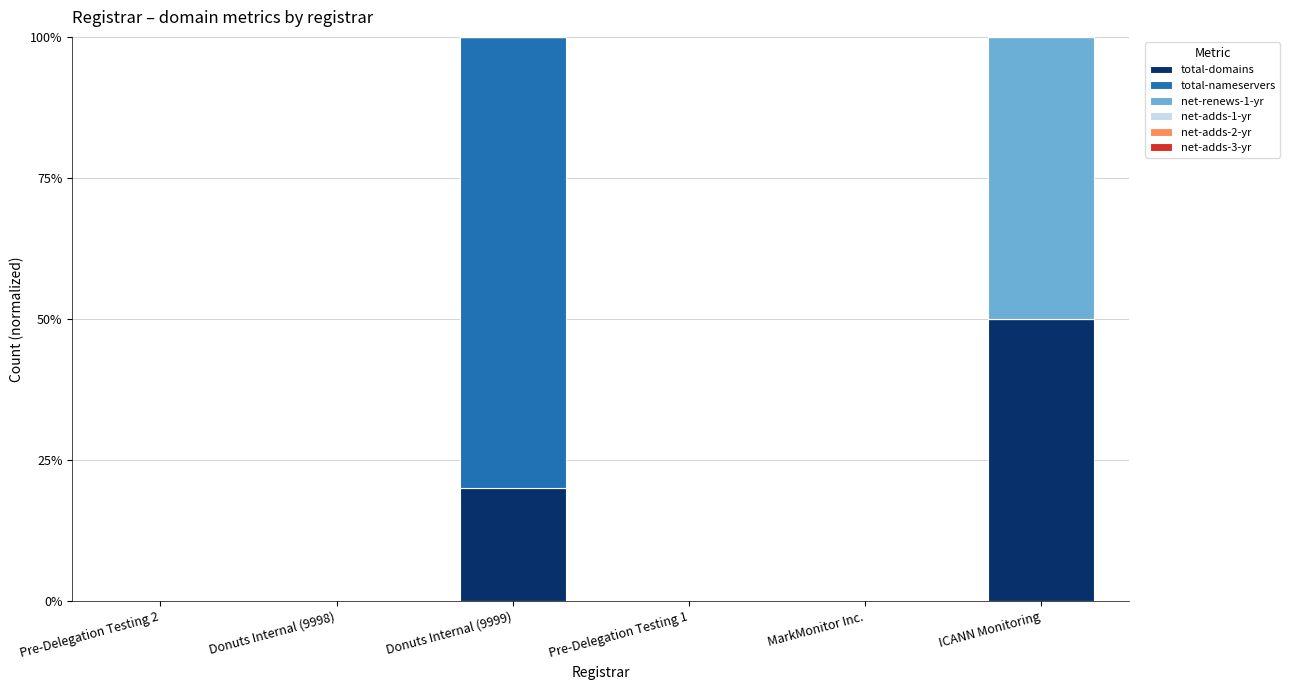

Are the bars horizontal?

No